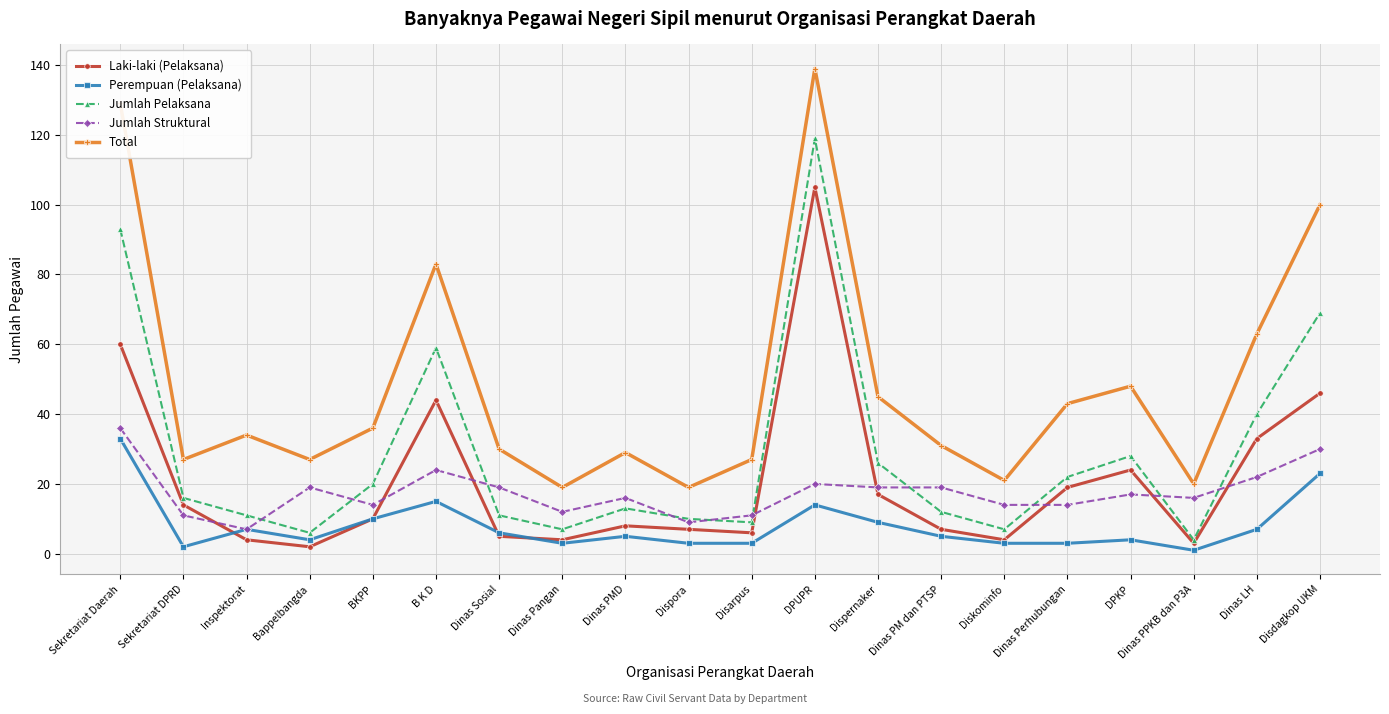

What is the value of the Jumlah Struktural point at the 16th from the left?

14